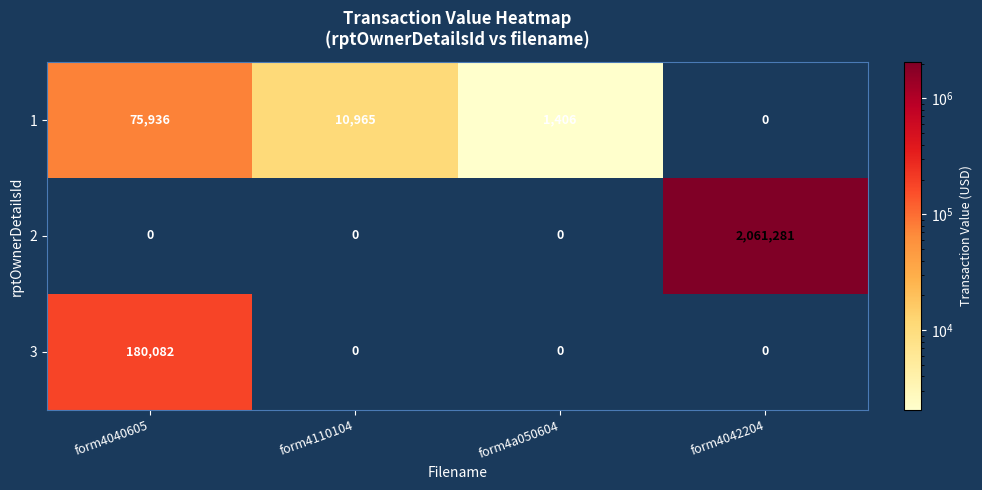

What is the average value of the 2 series?

515320